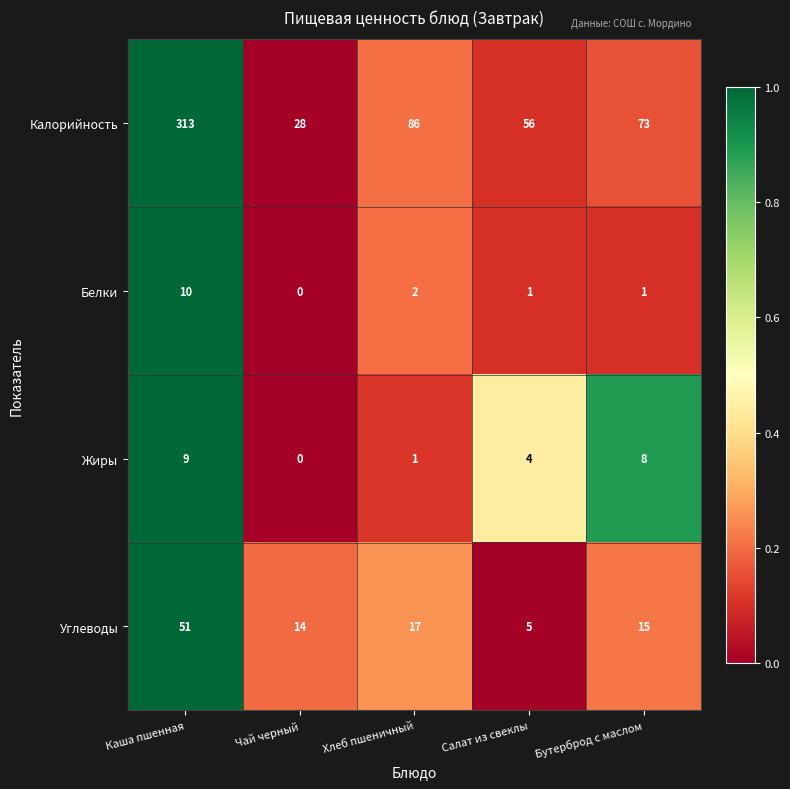

Which label corresponds to the largest value in the chart?

Каша пшенная